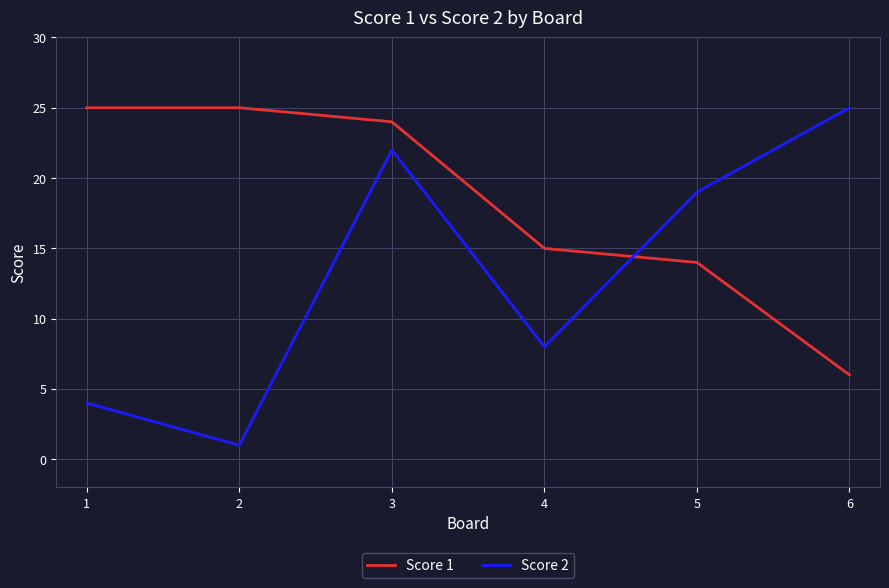

At which category is the sum across all series the highest?

3